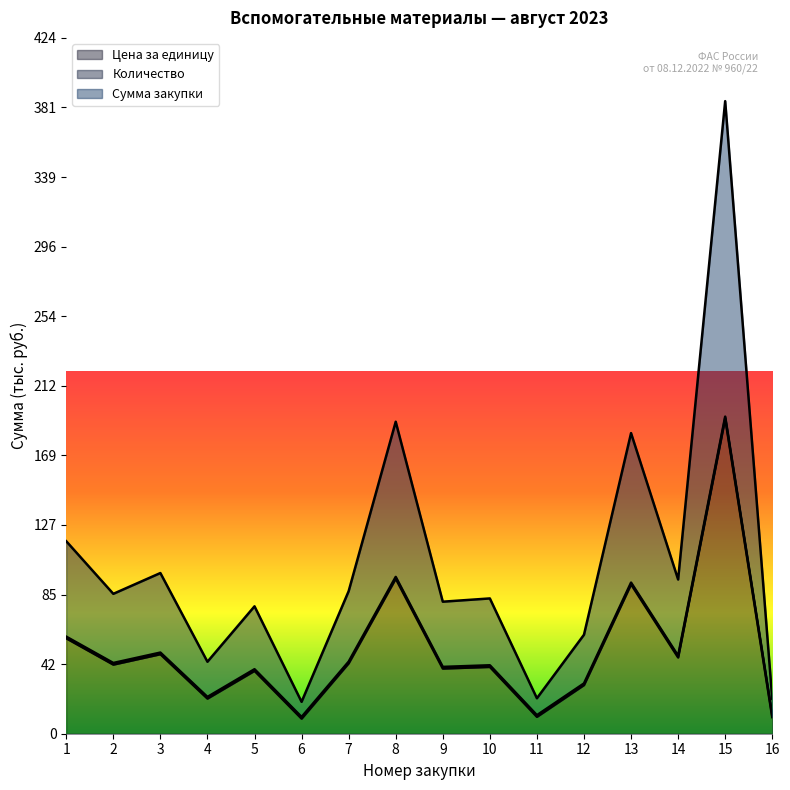

At 10, list the series in order from smallest to largest.

Цена за единицу, Сумма закупки